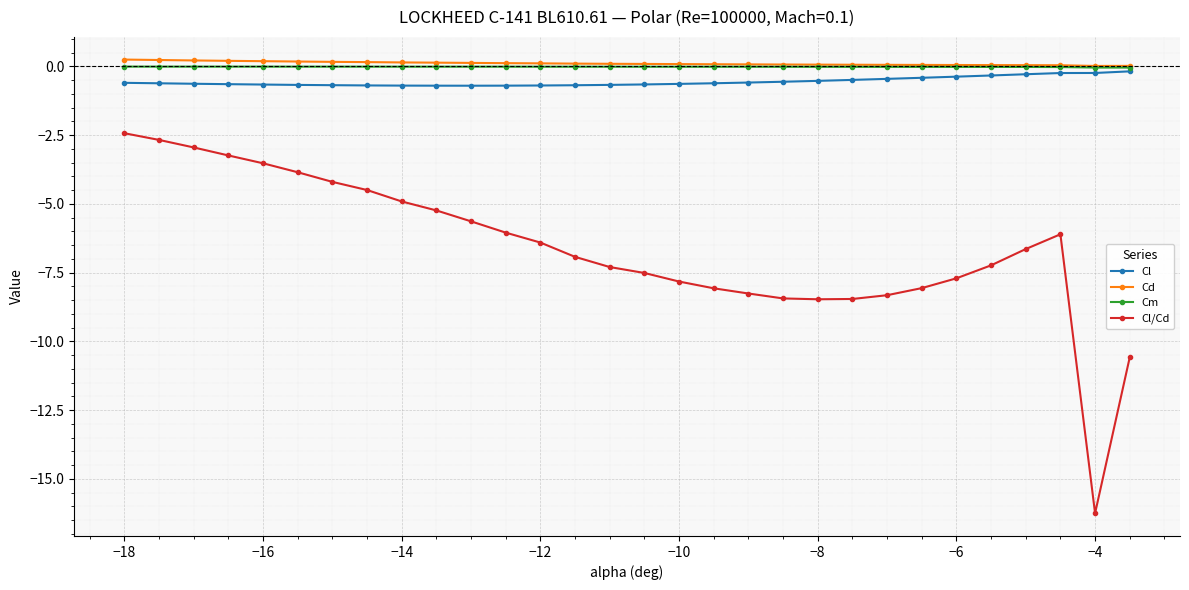

At how many categories does at least one series exceed -14?

30